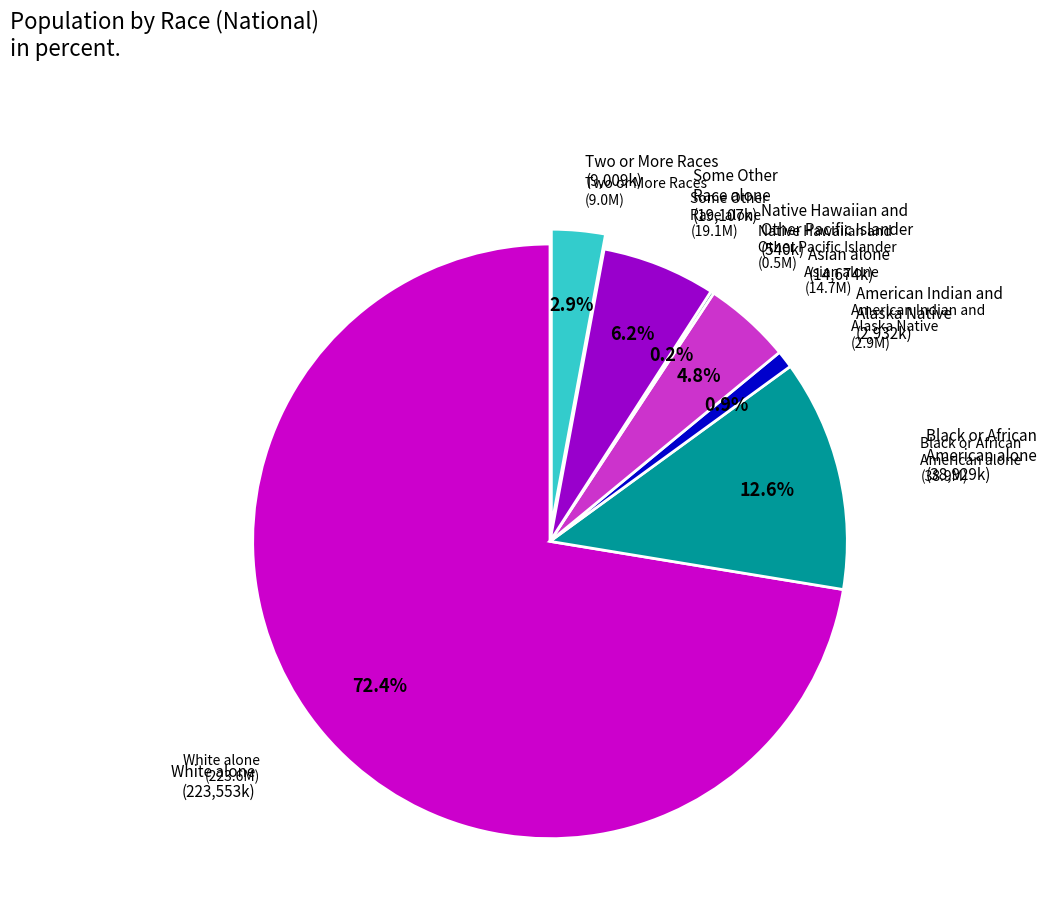

Is there a majority slice in this chart?

Yes